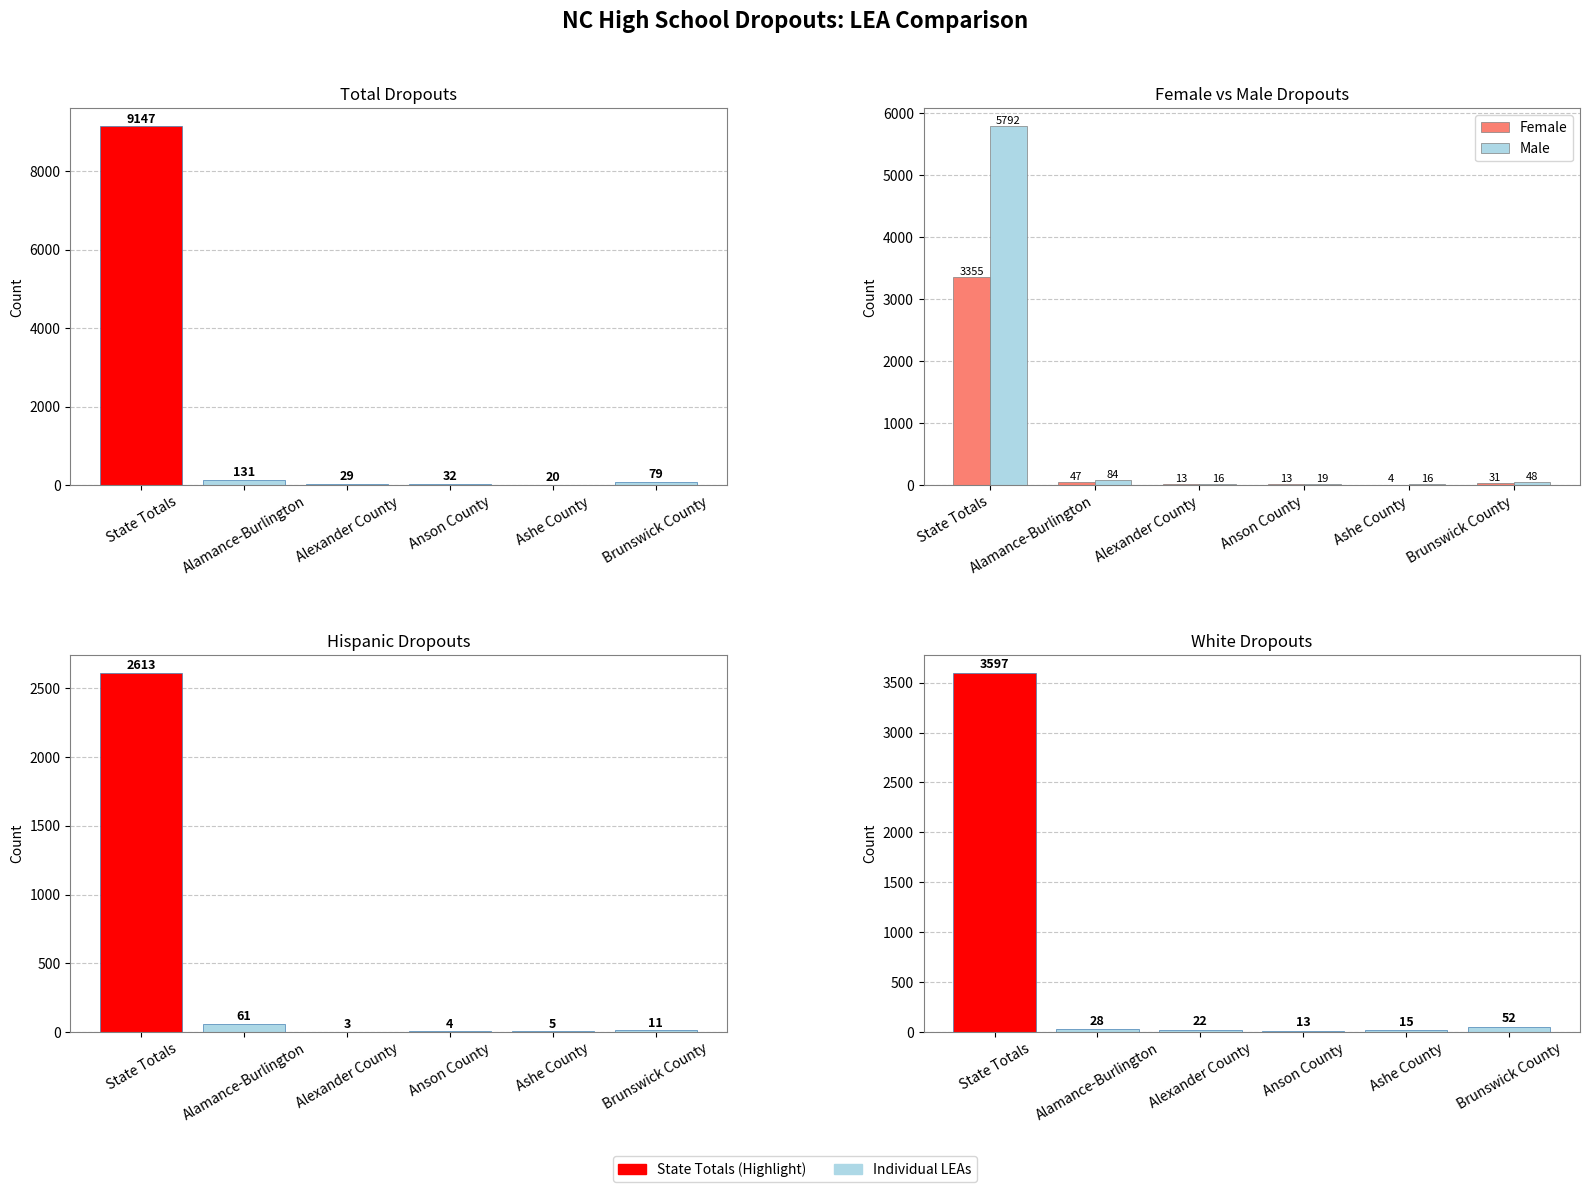

How many categories are shown in the chart?

6